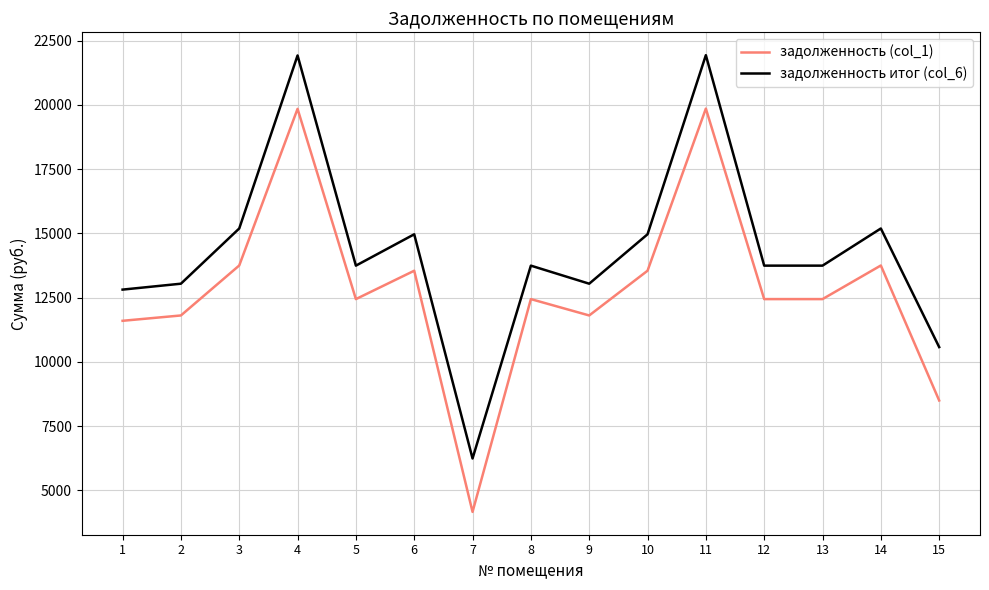

At 13, list the series in order from smallest to largest.

задолженность (col_1), задолженность итог (col_6)